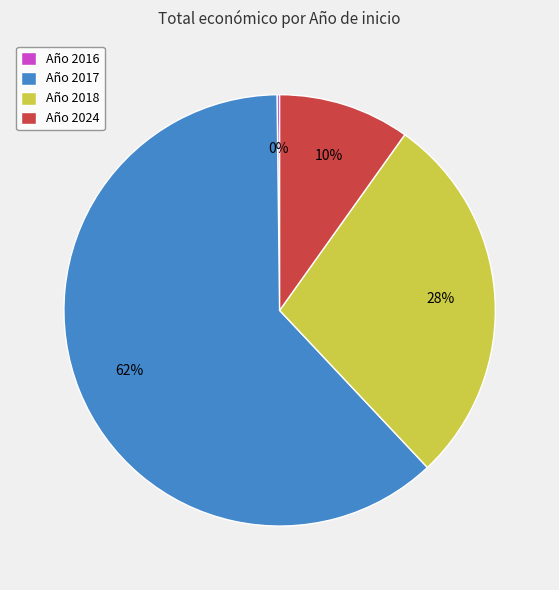

What percentage is the Año 2017 slice, to the nearest percent?

62%